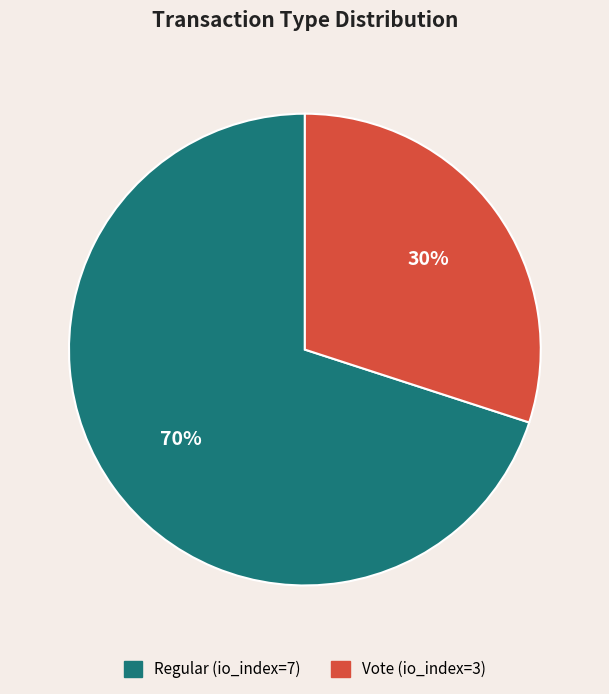

Count the number of slices in the pie.

2